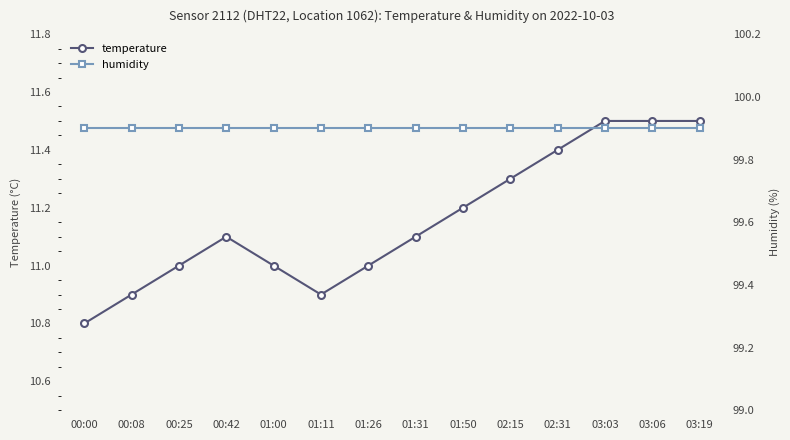

Count the temperature values in the range 11 to 12.

11